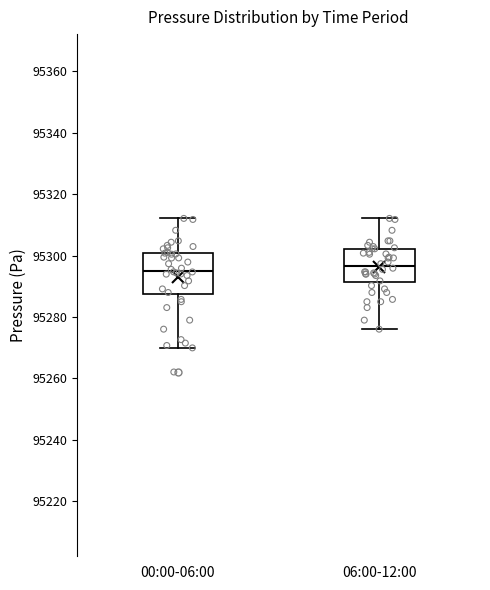

Reading left to right, transcribe this box plot: for each box, give where its median line is, the range the box spans, and where its two whiskers end, as read against the y-axis. The values are not printed on the chart, so give them approximately, as read against the axis.

00:00-06:00: median 95296, box 95288 to 95300, whiskers 95270 to 95312
06:00-12:00: median 95296, box 95292 to 95302, whiskers 95276 to 95312